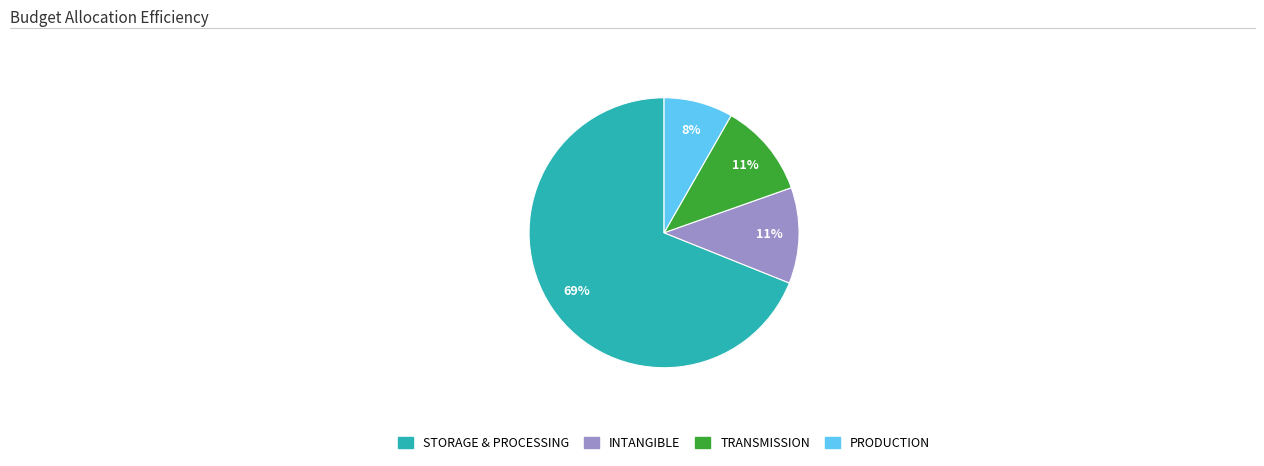

To the nearest percent, what is the average slice percentage?

25%